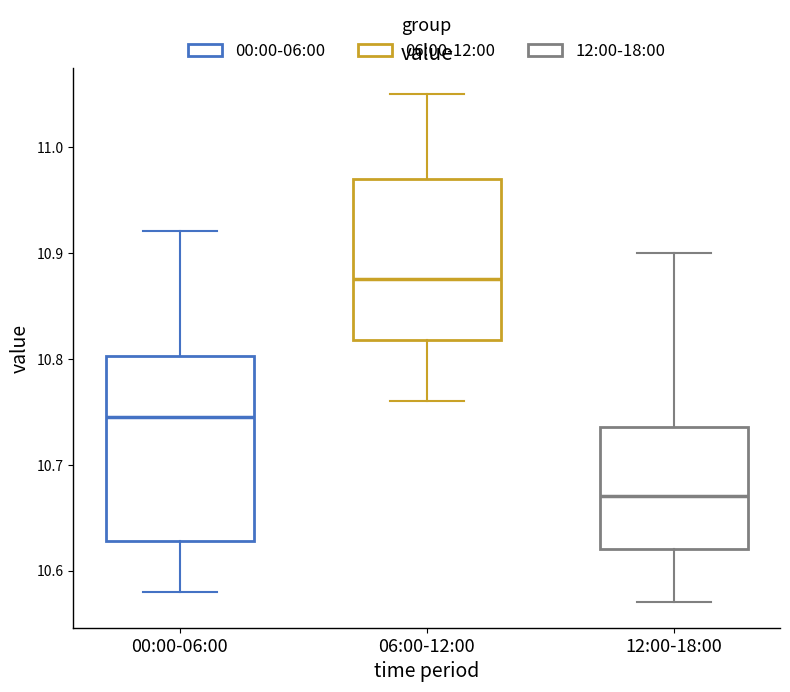

Reading left to right, read every box against the y-axis: the position of its median line, the range the box covers, and the ends of its whiskers. The values are not printed on the chart, so give them approximately, as read against the axis.

00:00-06:00: median 10.75, box 10.63 to 10.80, whiskers 10.58 to 10.92
06:00-12:00: median 10.88, box 10.82 to 10.97, whiskers 10.76 to 11.05
12:00-18:00: median 10.67, box 10.62 to 10.74, whiskers 10.57 to 10.90